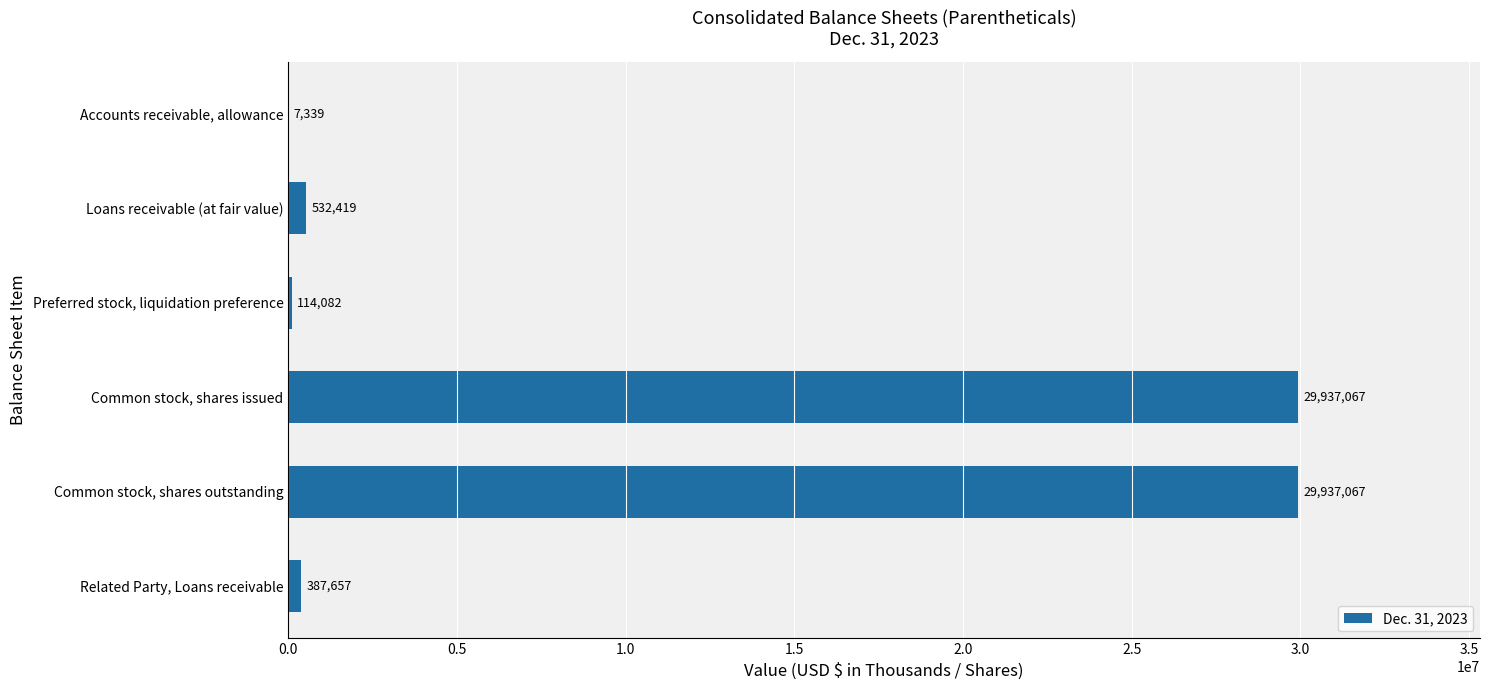

Does the chart contain stacked bars?

No